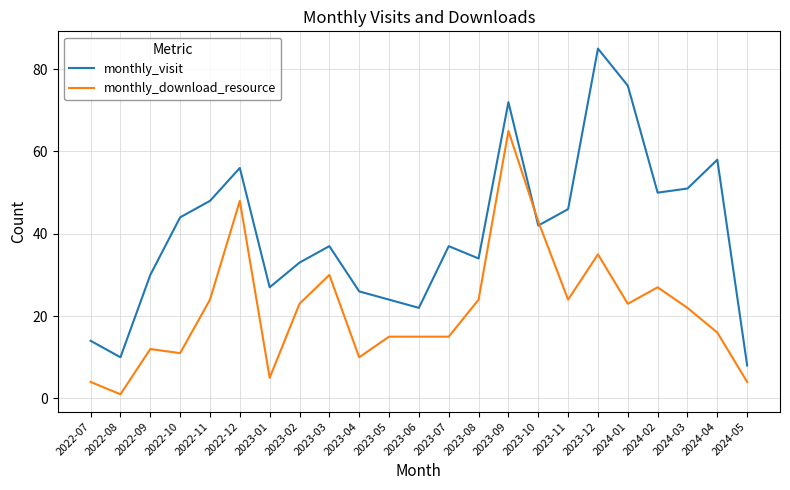

The value of monthly_visit at 2023-12 is 19. True or false?

False